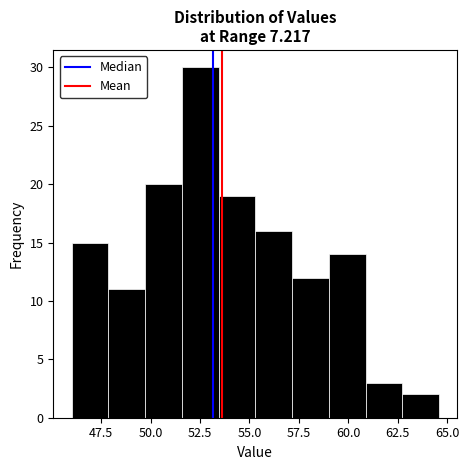

Read against the x-axis, roughly where is the centre of the tallest bar?

52.5